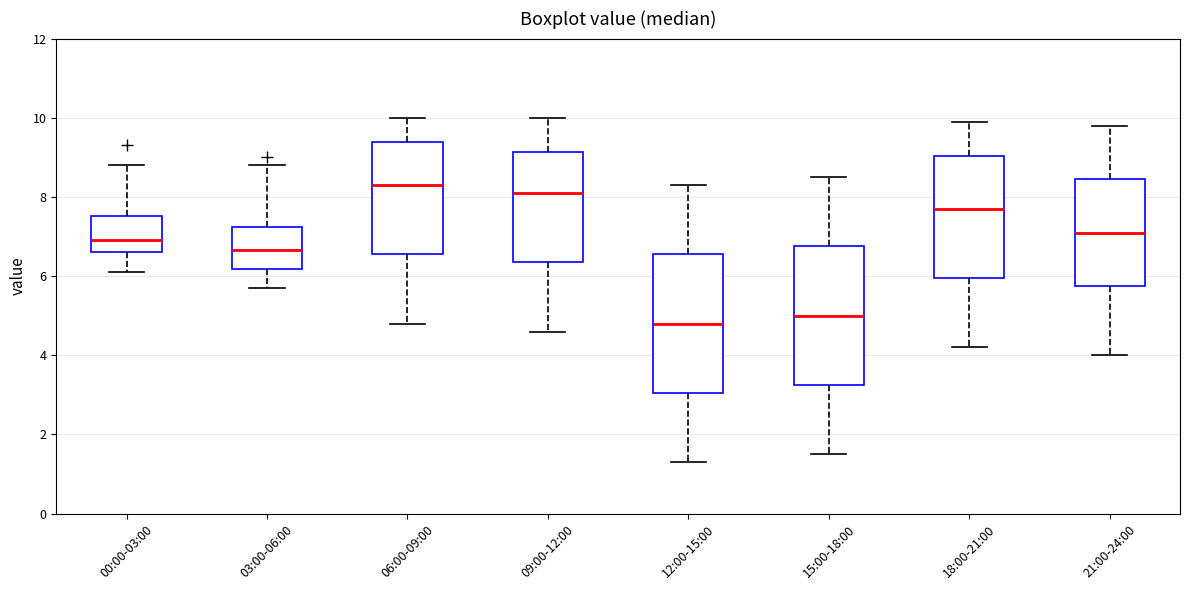

Reading left to right, read every box against the y-axis: the position of its median line, the range the box covers, and the ends of its whiskers. The values are not printed on the chart, so give them approximately, as read against the axis.

00:00-03:00: median 7.0, box 6.6 to 7.6, whiskers 6.2 to 8.8
03:00-06:00: median 6.6, box 6.2 to 7.2, whiskers 5.8 to 8.8
06:00-09:00: median 8.4, box 6.6 to 9.4, whiskers 4.8 to 10.0
09:00-12:00: median 8.2, box 6.4 to 9.2, whiskers 4.6 to 10.0
12:00-15:00: median 4.8, box 3.0 to 6.6, whiskers 1.4 to 8.4
15:00-18:00: median 5.0, box 3.2 to 6.8, whiskers 1.6 to 8.6
18:00-21:00: median 7.8, box 6.0 to 9.0, whiskers 4.2 to 10.0
21:00-24:00: median 7.2, box 5.8 to 8.4, whiskers 4.0 to 9.8